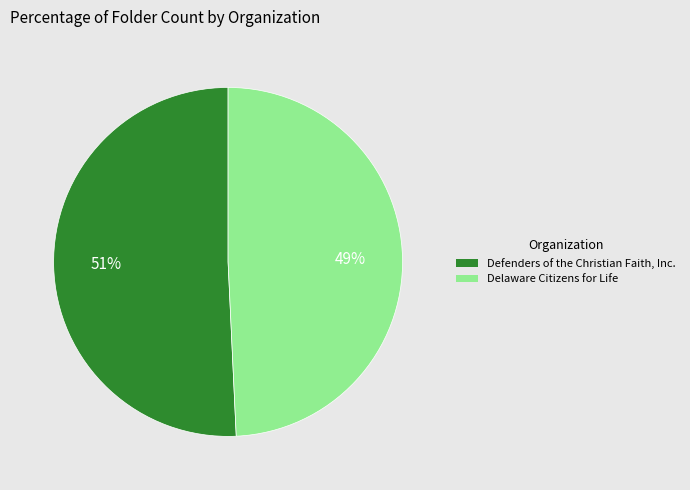

To the nearest percent, what is the average slice percentage?

50%